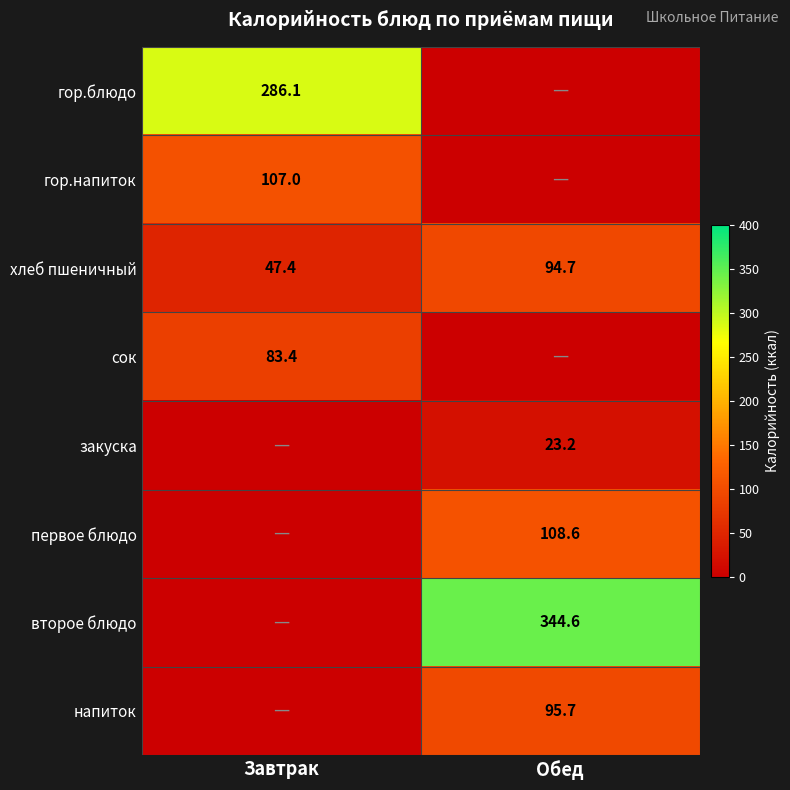

Which category has the highest value across all series?

Обед